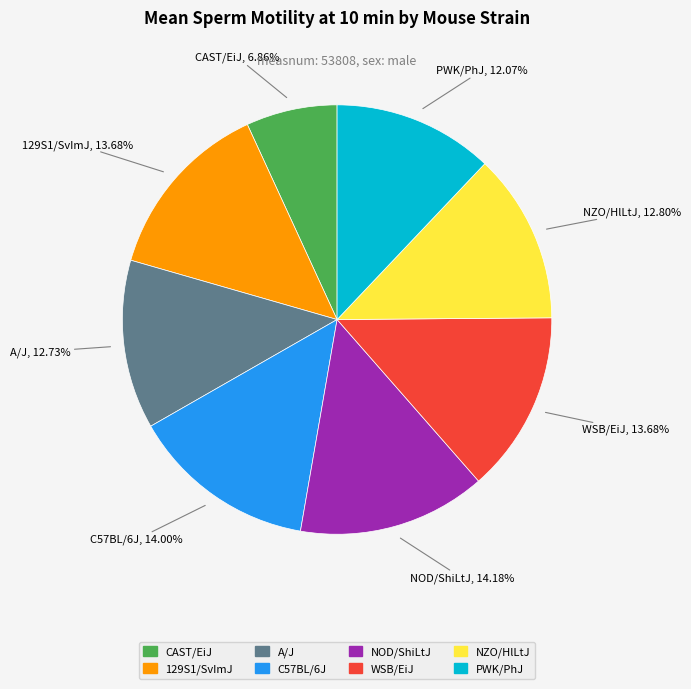

What is the smallest slice in the pie chart?

CAST/EiJ